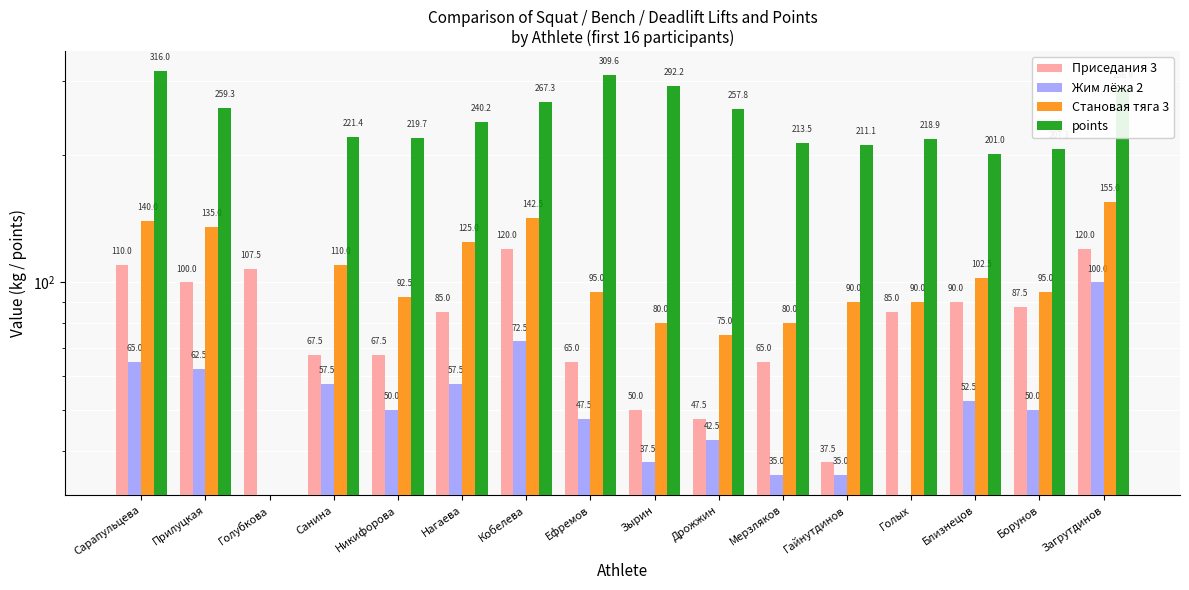

True or false: Приседания 3 has a value of 29.6 at Ефремов.

False